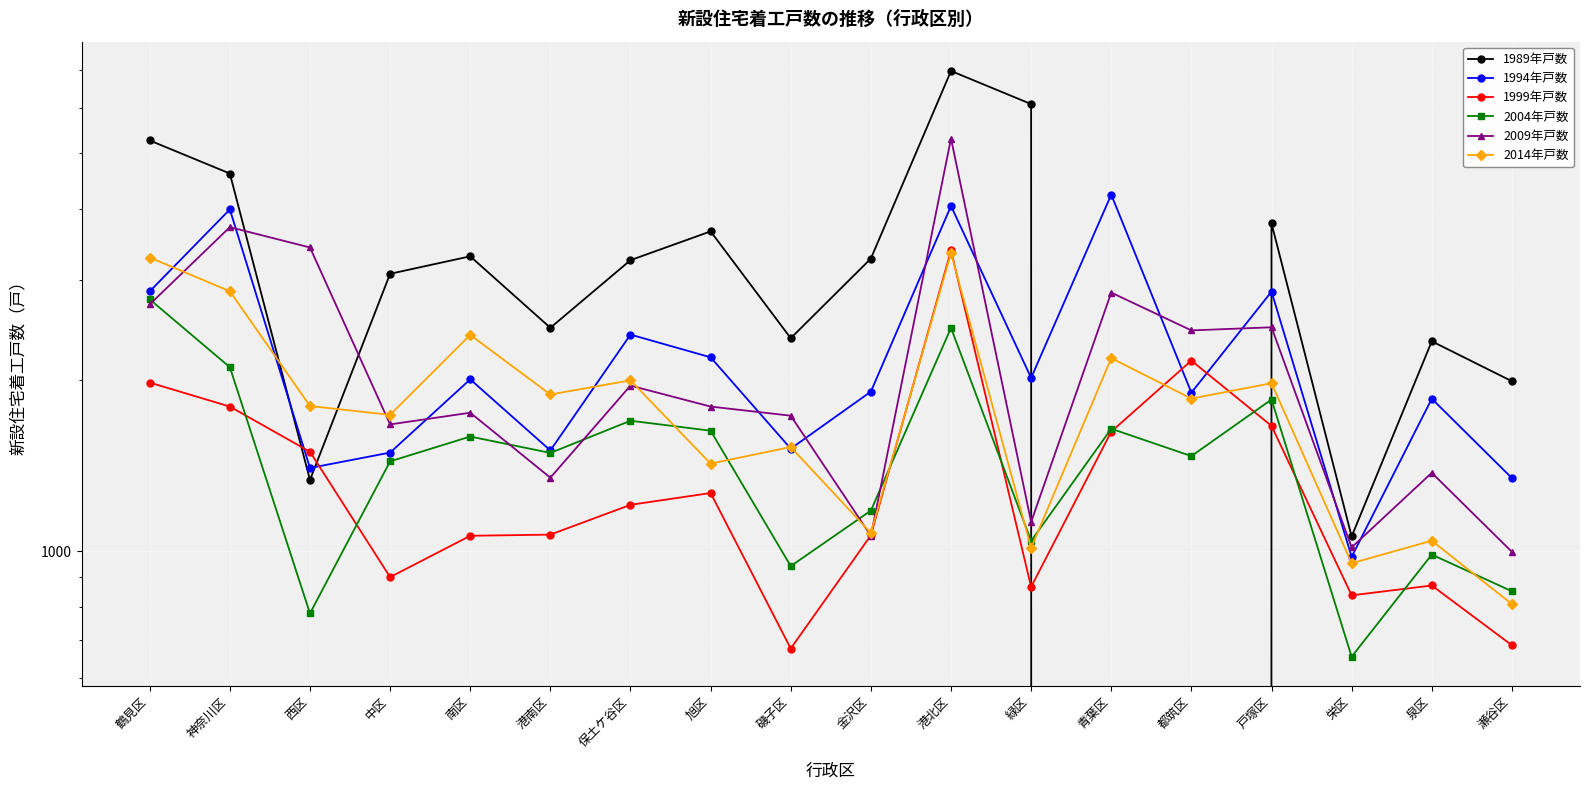

How many categories are shown in the chart?

18